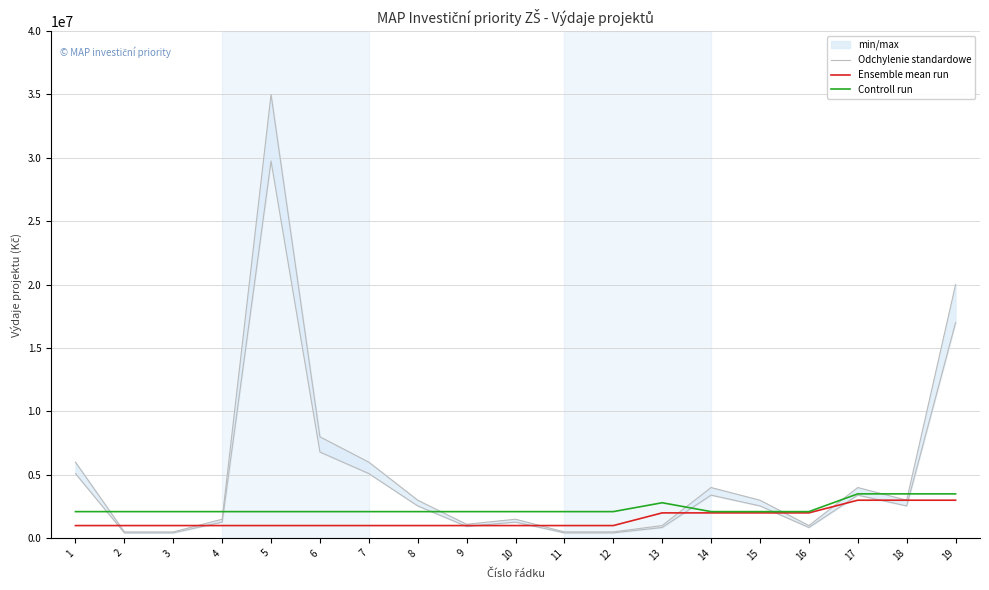

After their last crossing, which series has the higher values: Odchylenie standardowe or Ensemble mean run?

Odchylenie standardowe